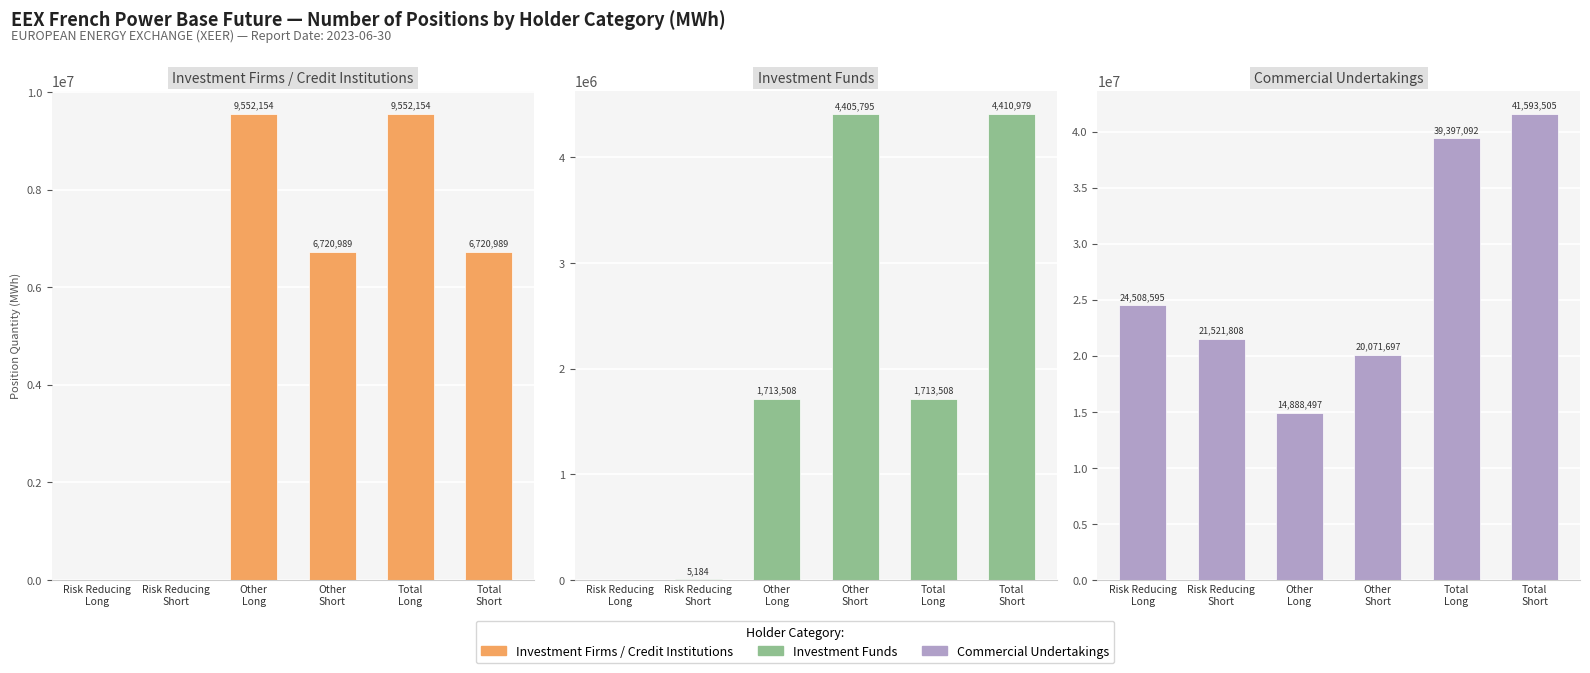

Rank the series at Other
Long from lowest to highest value.

Investment Funds, Investment Firms / Credit Institutions, Commercial Undertakings